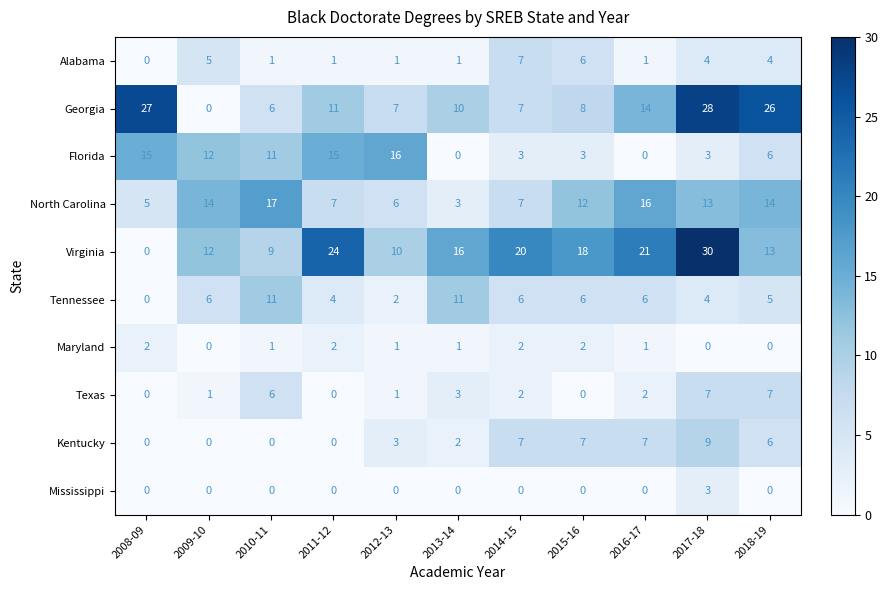

What is the sum of all Virginia values?

173